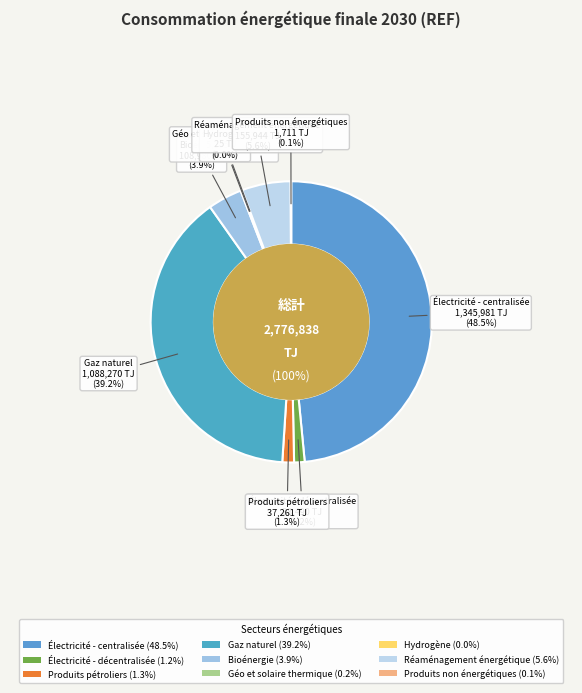

To the nearest percent, what is the average slice percentage?

11%